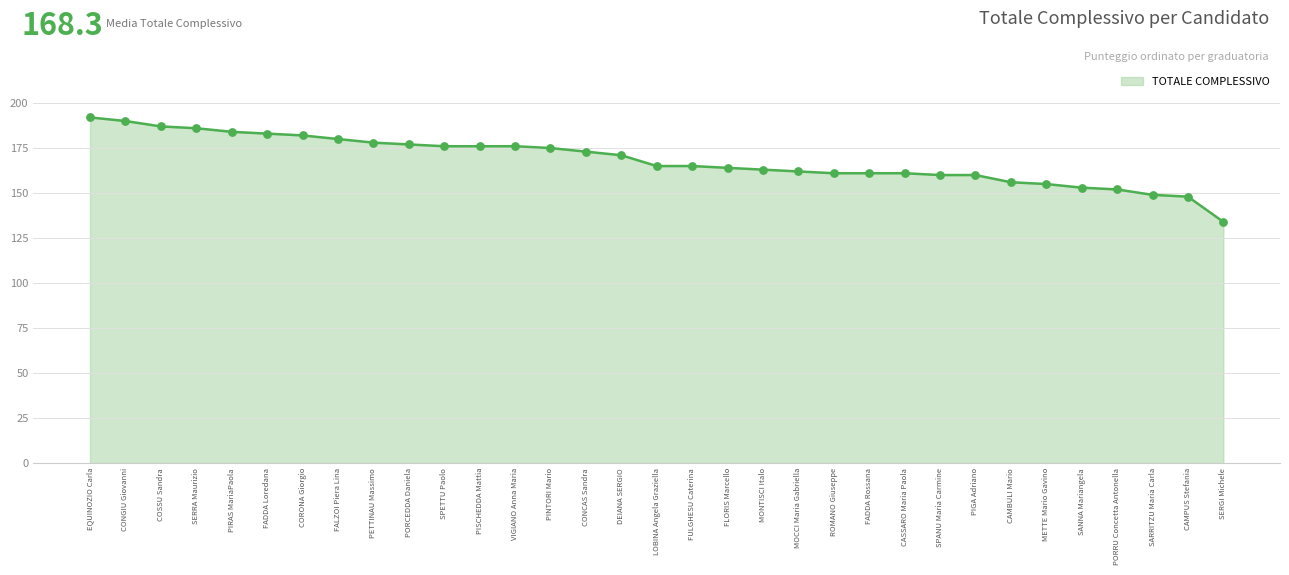

What is the change in value from FLORIS Marcello to PIGA Adriano?

-4